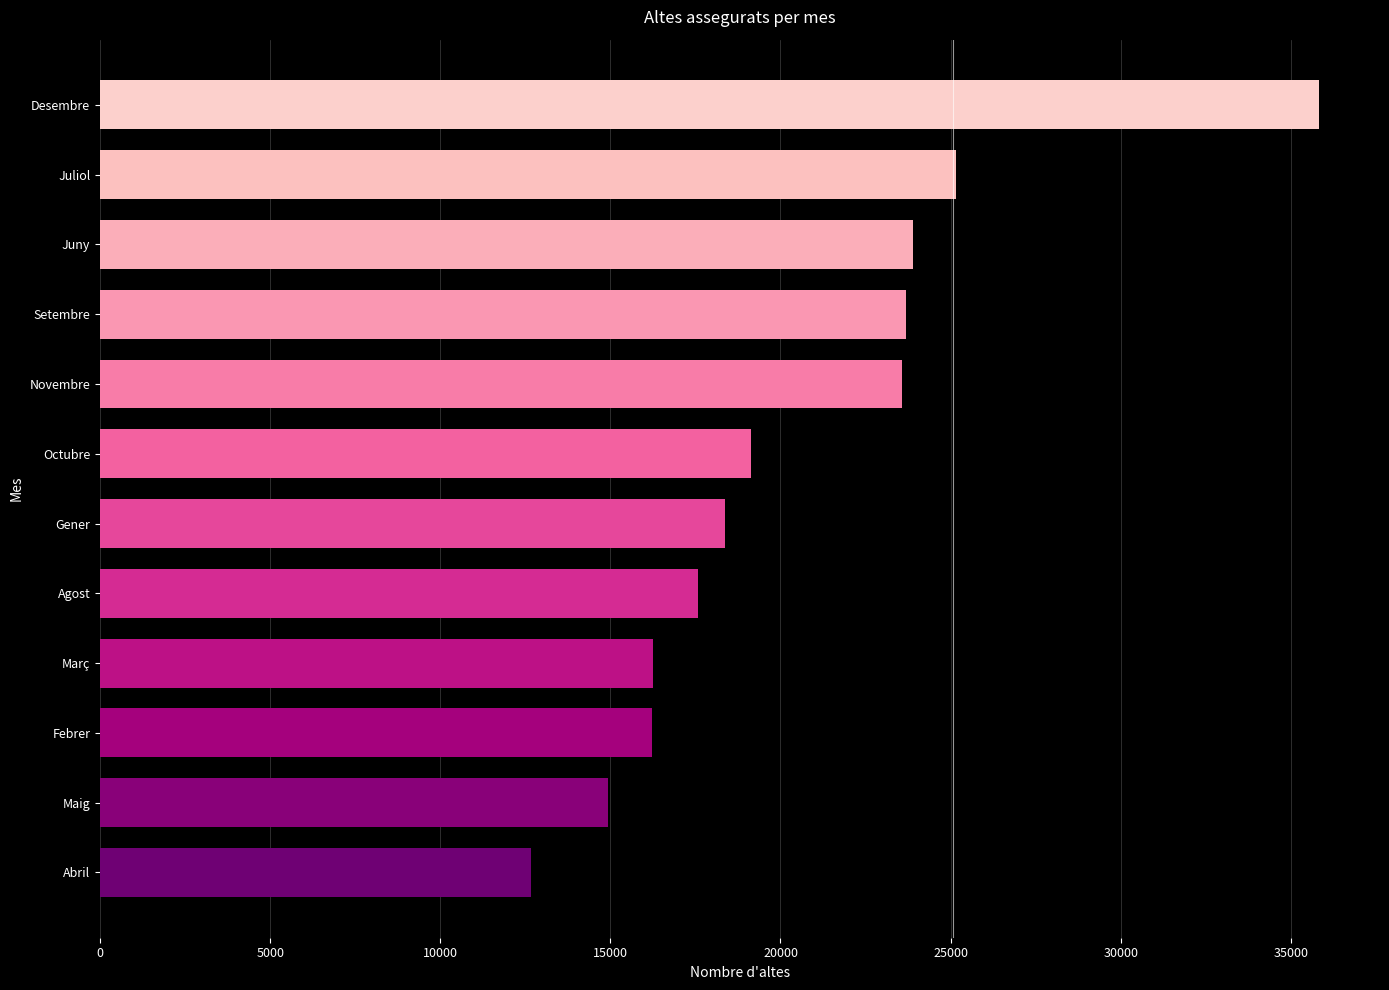

Is it true that the value at Juliol is 25149?

True